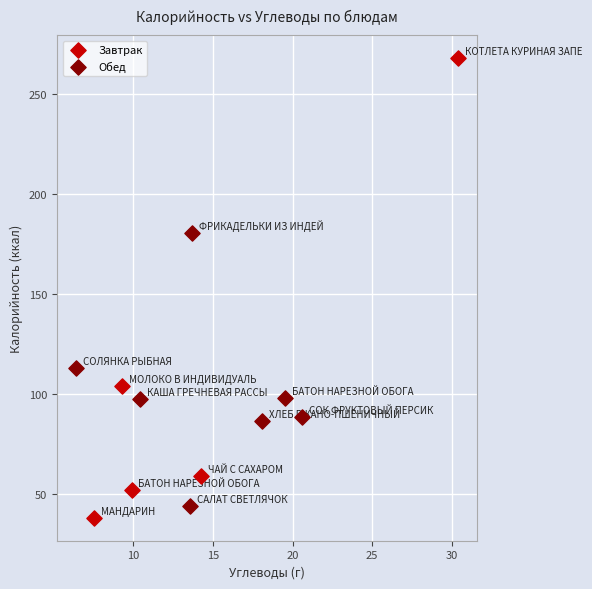

Which series reaches the maximum Y coordinate?

Завтрак